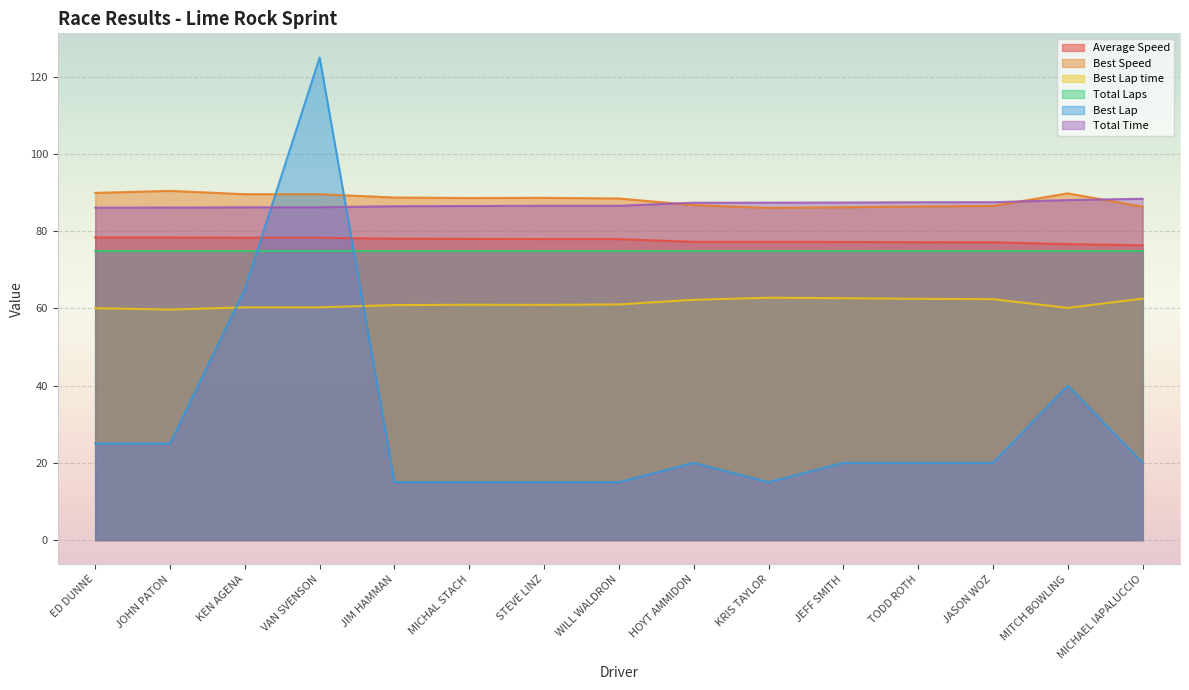

What is the label of the 7th point from the left?

STEVE LINZ